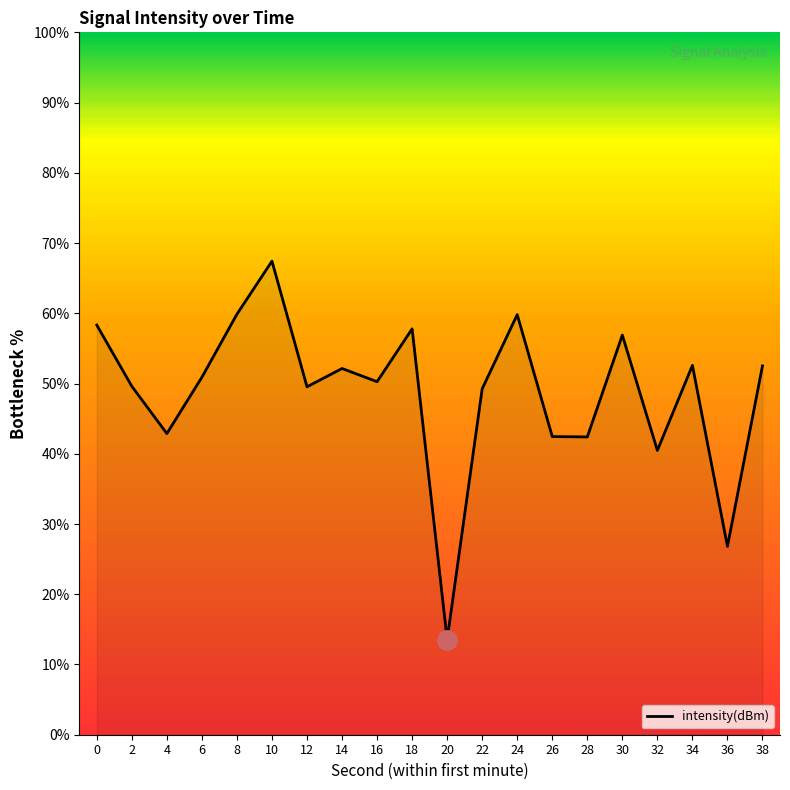

What is the difference between the maximum and minimum values?

53.9